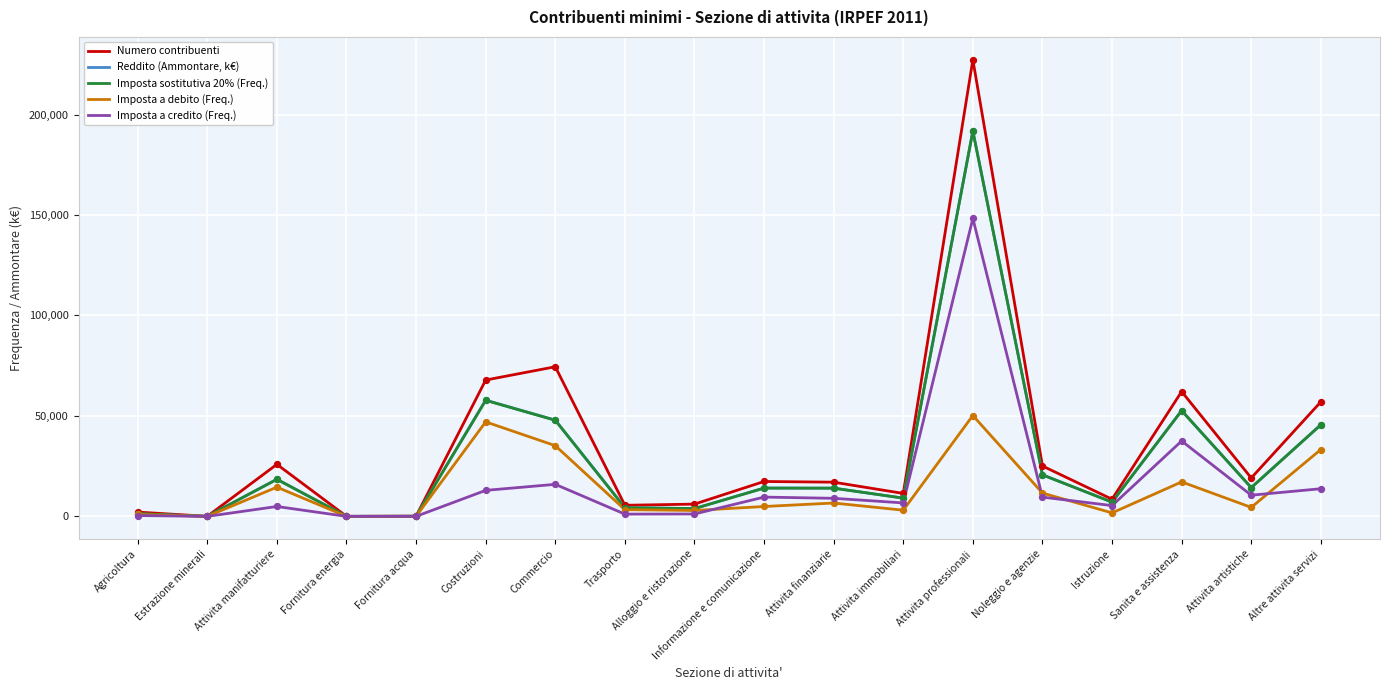

What are all the series names shown in the legend?

Numero contribuenti, Reddito (Ammontare, k€), Imposta sostitutiva 20% (Freq.), Imposta a debito (Freq.), Imposta a credito (Freq.)